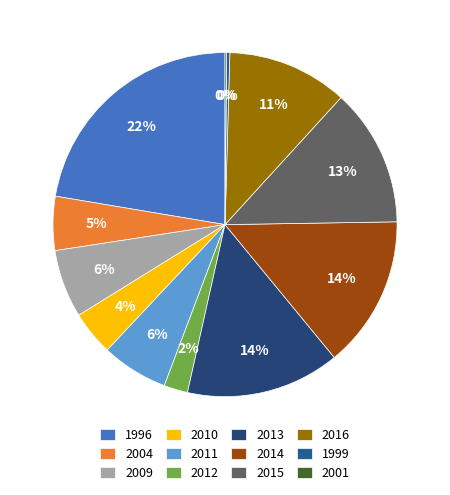

Combined, do 2015 and 2012 account for over 50%?

No